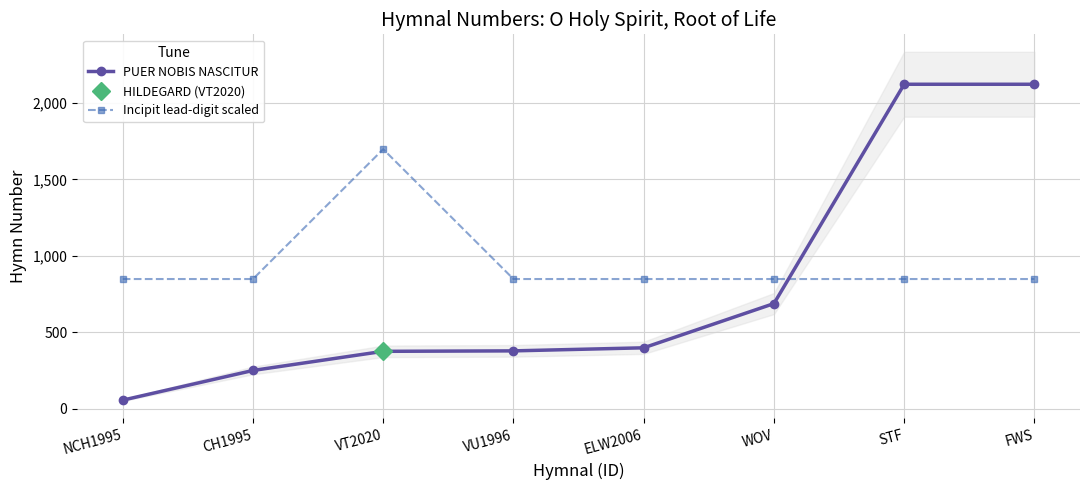

At which category does Incipit lead-digit scaled reach its first local peak?

VT2020